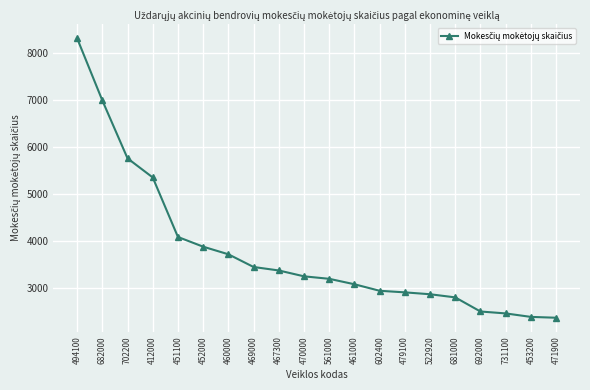

What is the ratio of the value at 681000 to the value at 561000?

0.9